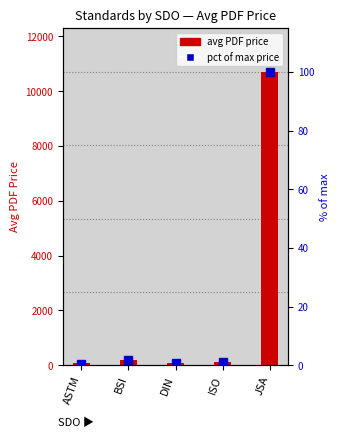

Reading left to right, extract all data points from this chart.

avg PDF price: ASTM=69.0	BSI=198.0	DIN=88.0	ISO=115.0	JSA=10700.0
pct of max price: ASTM=0.6	BSI=1.9	DIN=0.8	ISO=1.1	JSA=100.0